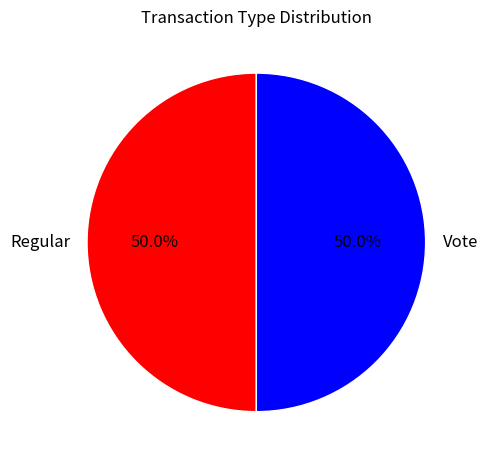

Approximately how many times larger is the value at Regular compared to Vote?

1.0